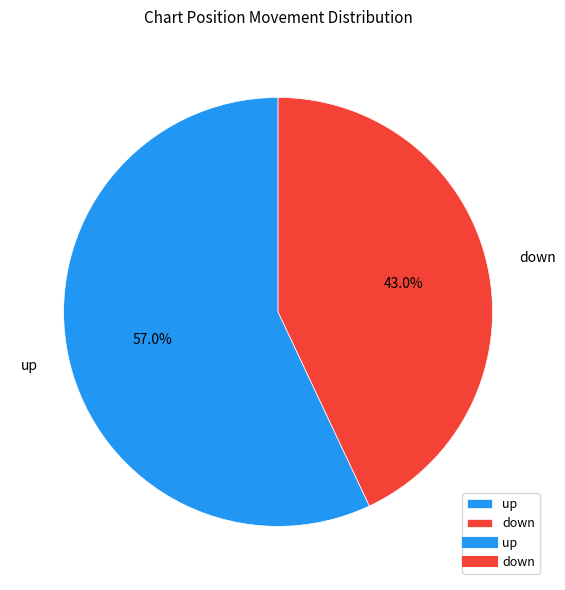

Does any single category account for the majority?

Yes